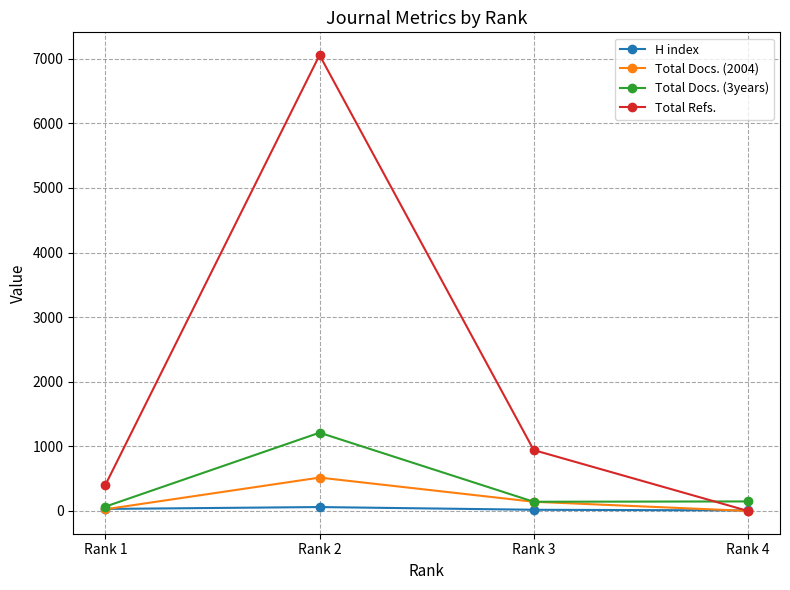

True or false: H index has a value of 18 at Rank 3.

True